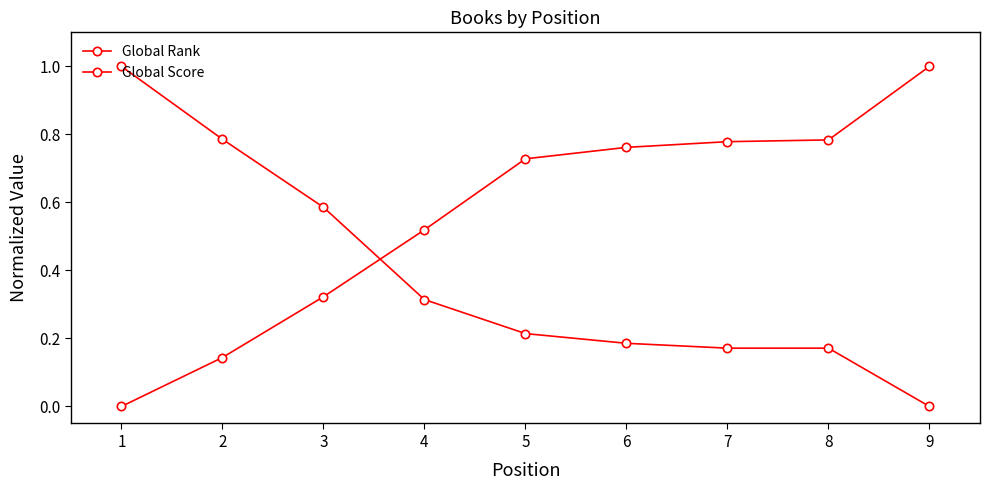

What is the greatest value displayed?

1.0